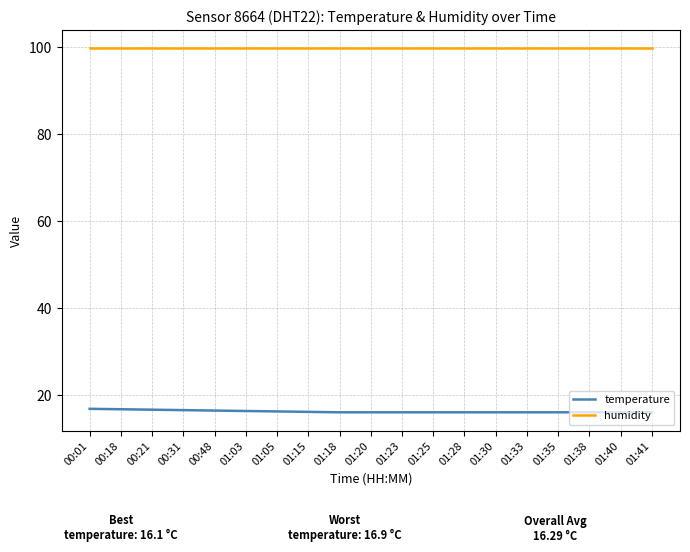

Is it true that temperature equals 7.0 at 01:23?

False